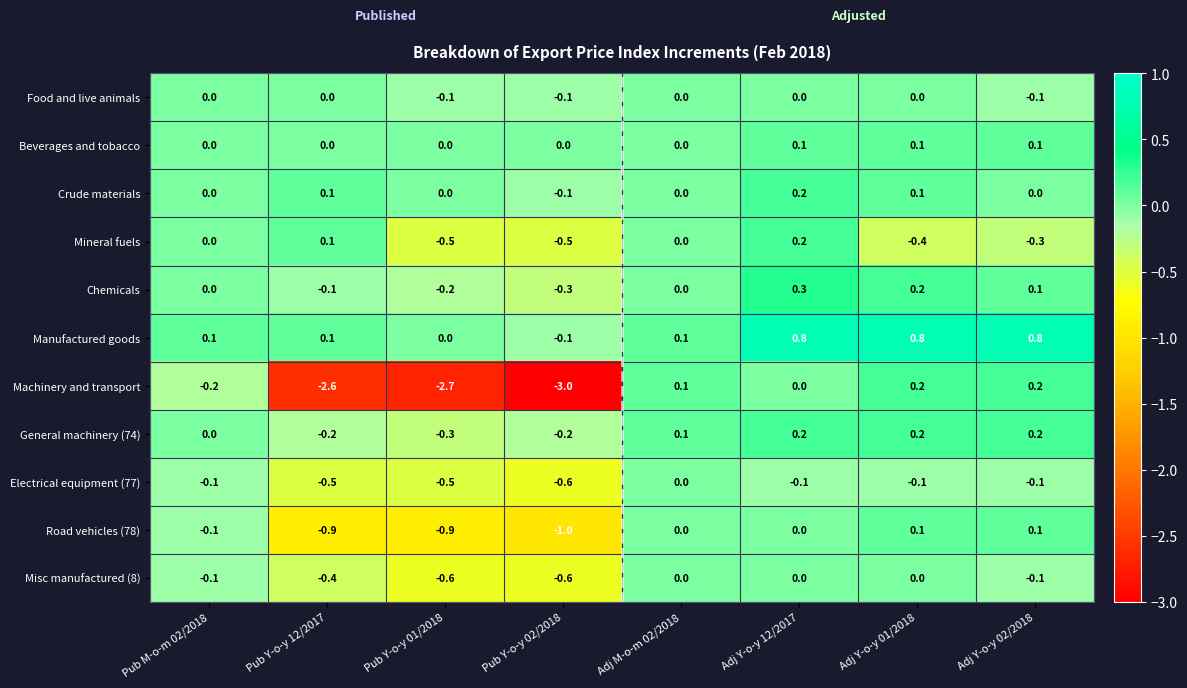

What is the difference between the second highest and minimum values in the Electrical equipment (77) series?

0.5